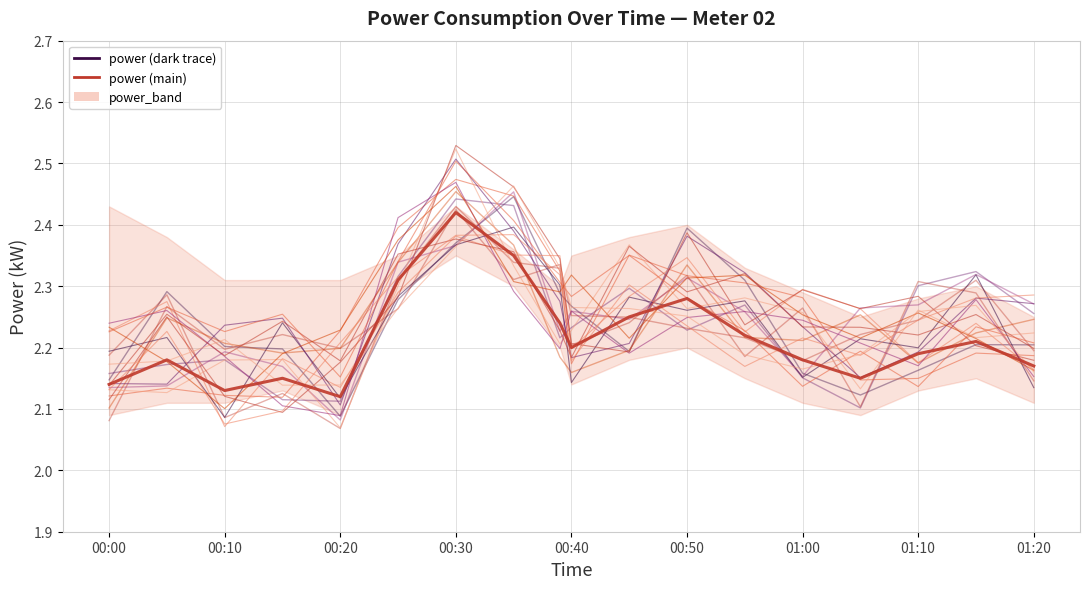

How many interior local peaks does the power series have?

5